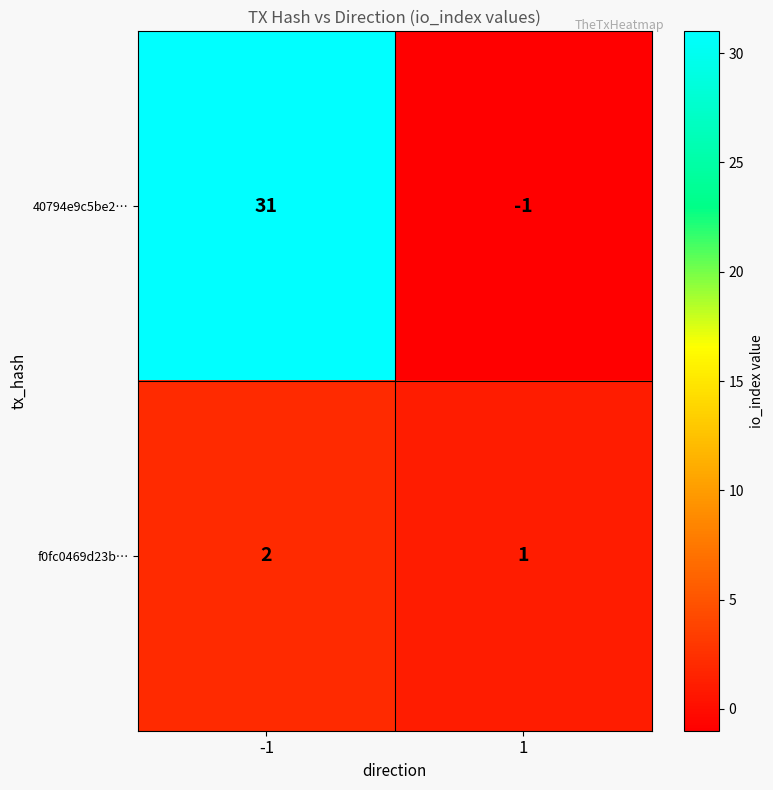

Reading left to right, what are all the values shown in this chart?

40794e9c5be2…: 31	-1
f0fc0469d23b…: 2	1